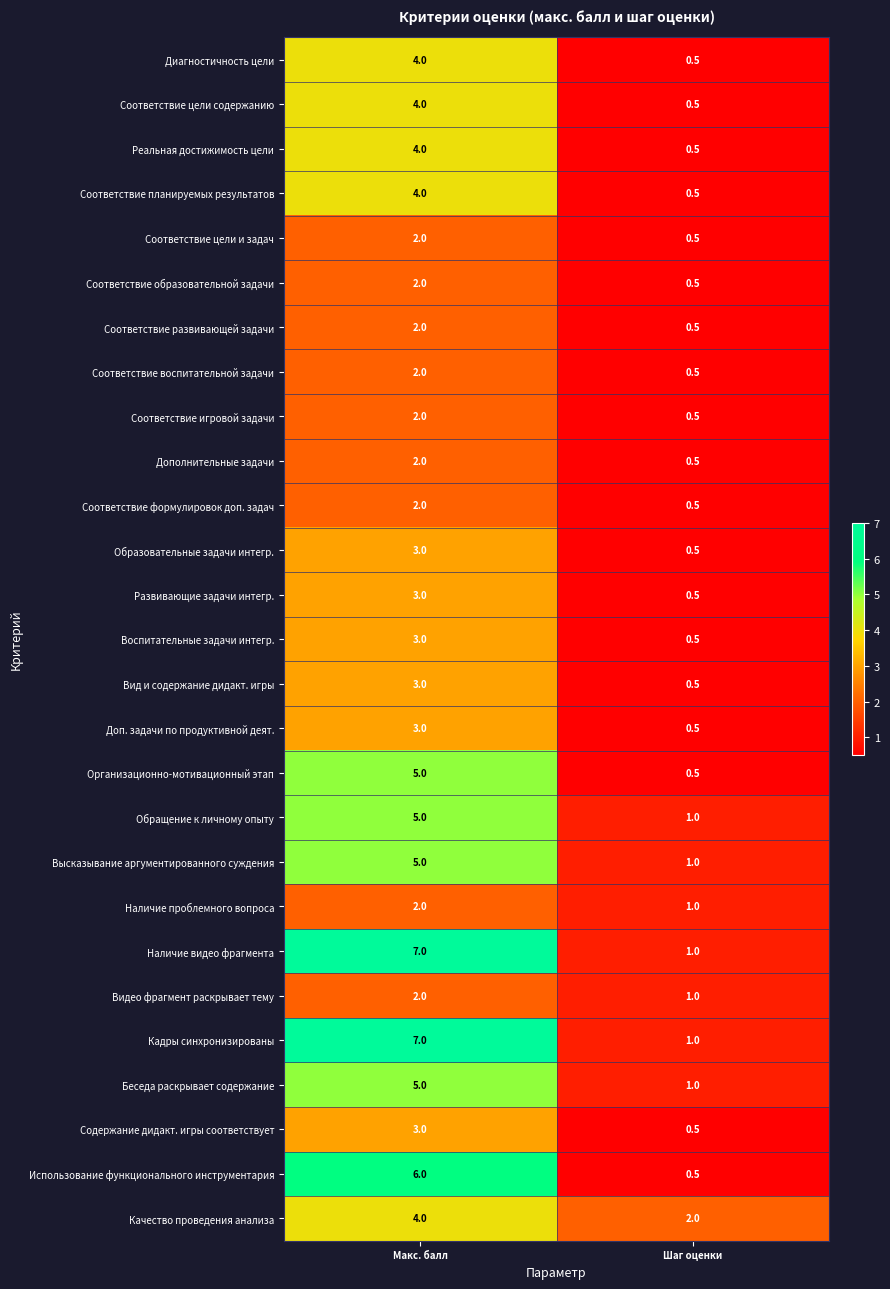

What is the difference between the highest and lowest values at Шаг оценки?

1.5